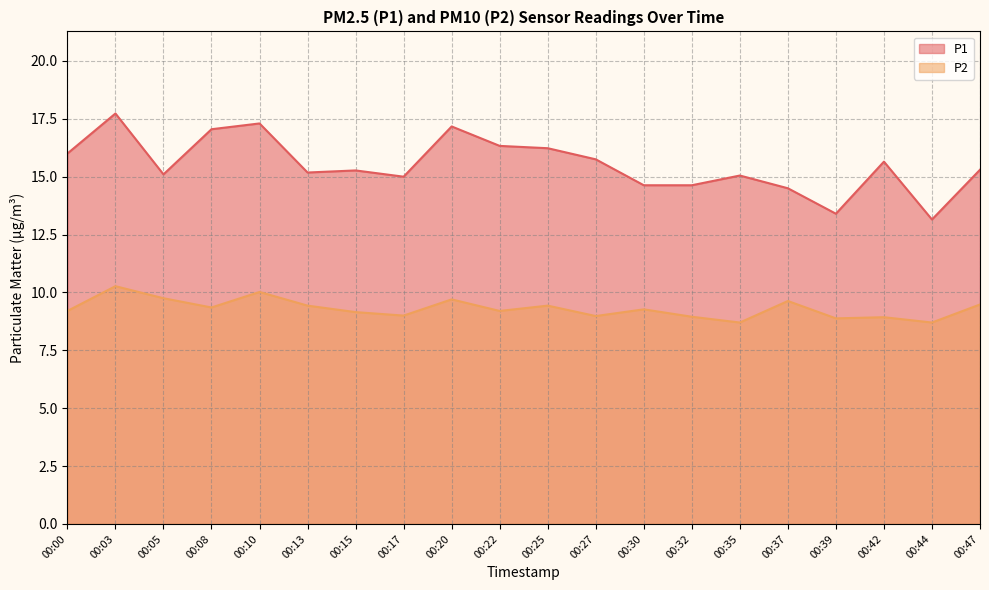

True or false: P2 has a value of 9.6 at 00:37.

True